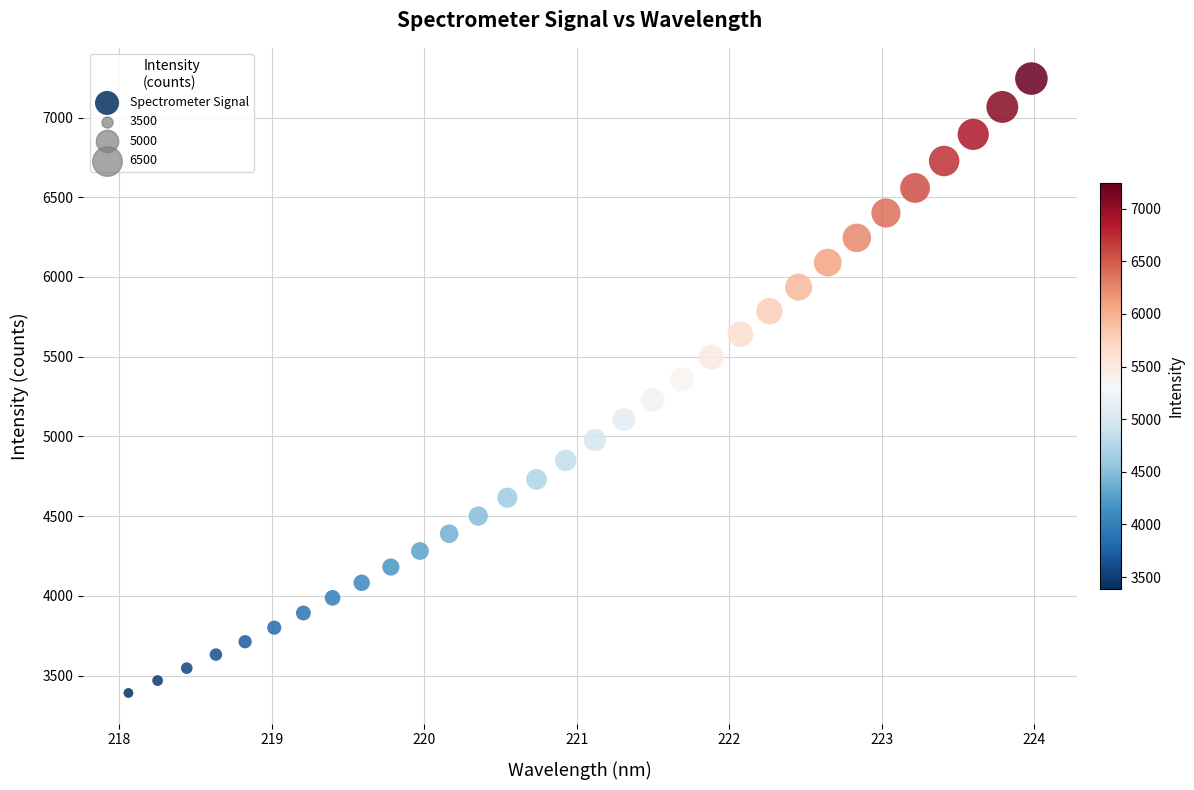

What is the range of X values (max minus min)?

5.9